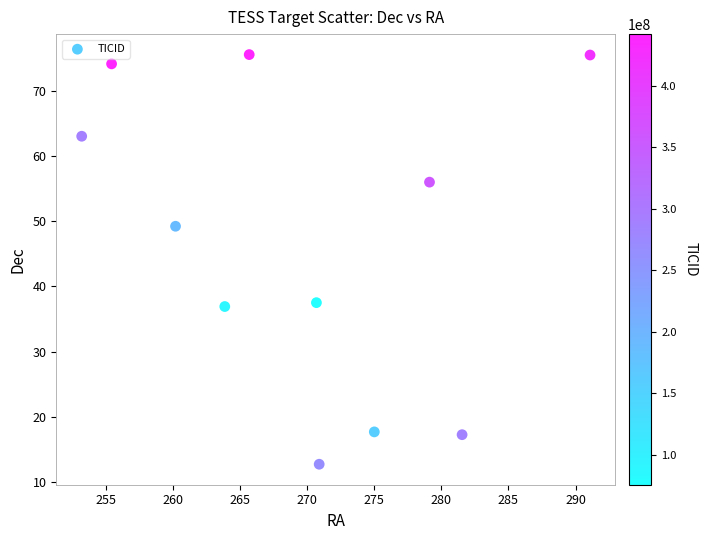

What Y value in the scatter plot is closest to 44?

49.2